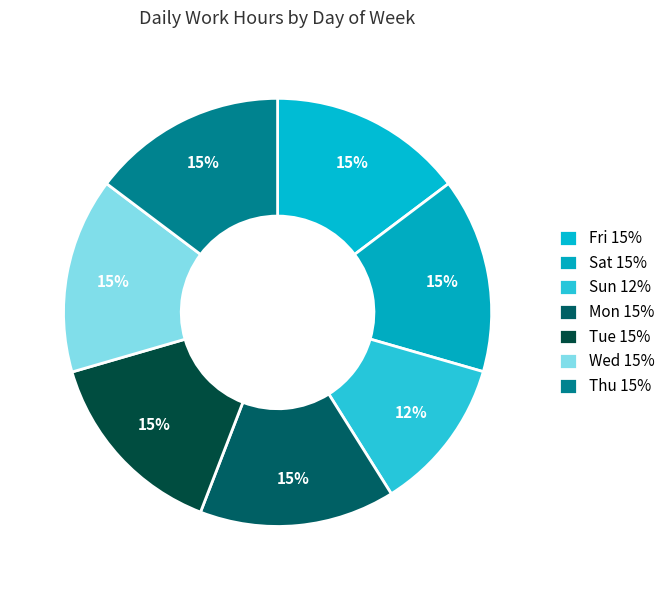

How many slices are in this pie chart?

7